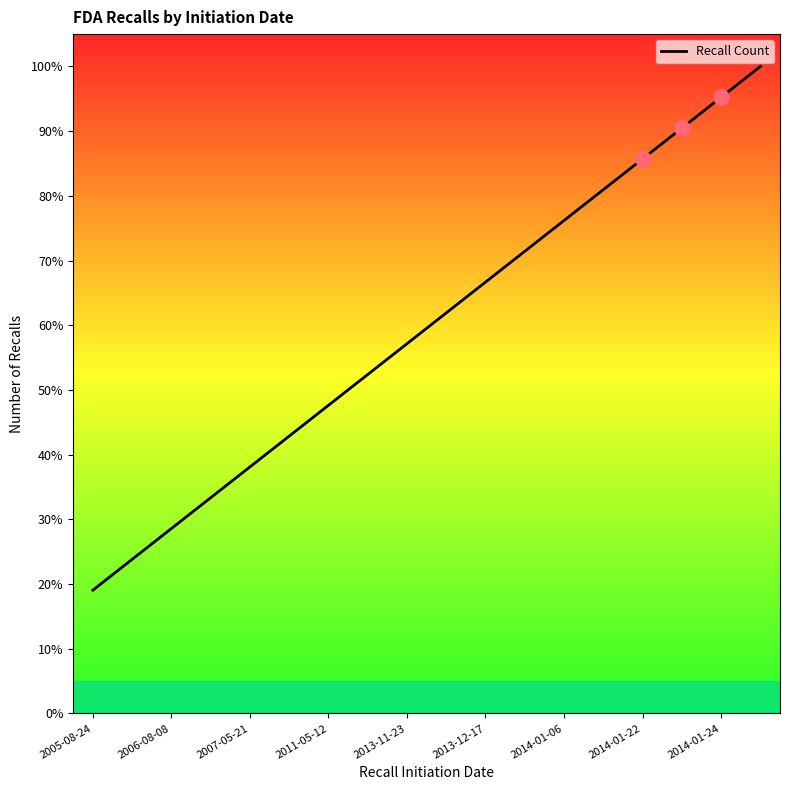

What is the maximum value shown in the chart?

100.0